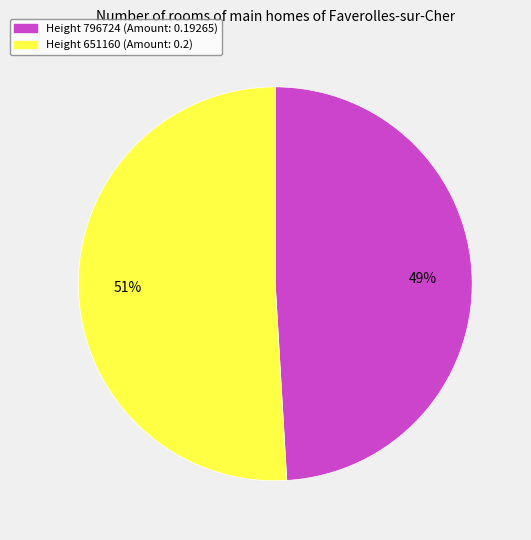

Which category accounts for the majority?

Height 651160 (Amount: 0.2)